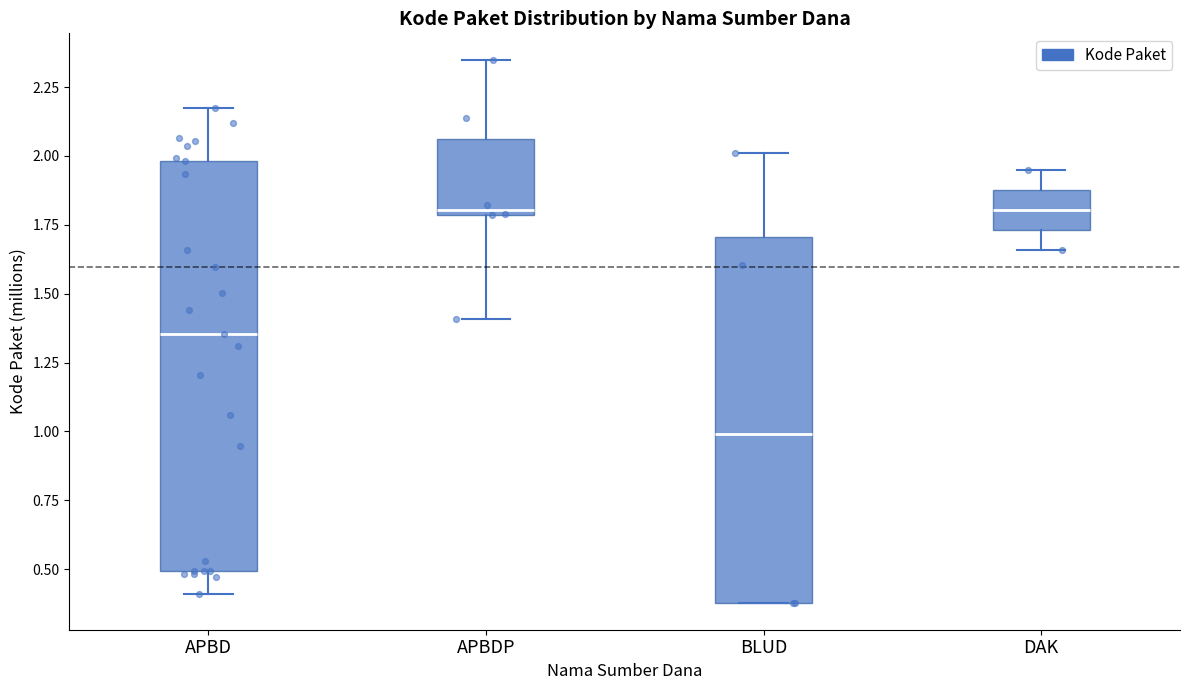

Comparing the boxes themselves (not the whiskers), which one is the tallest?

APBD